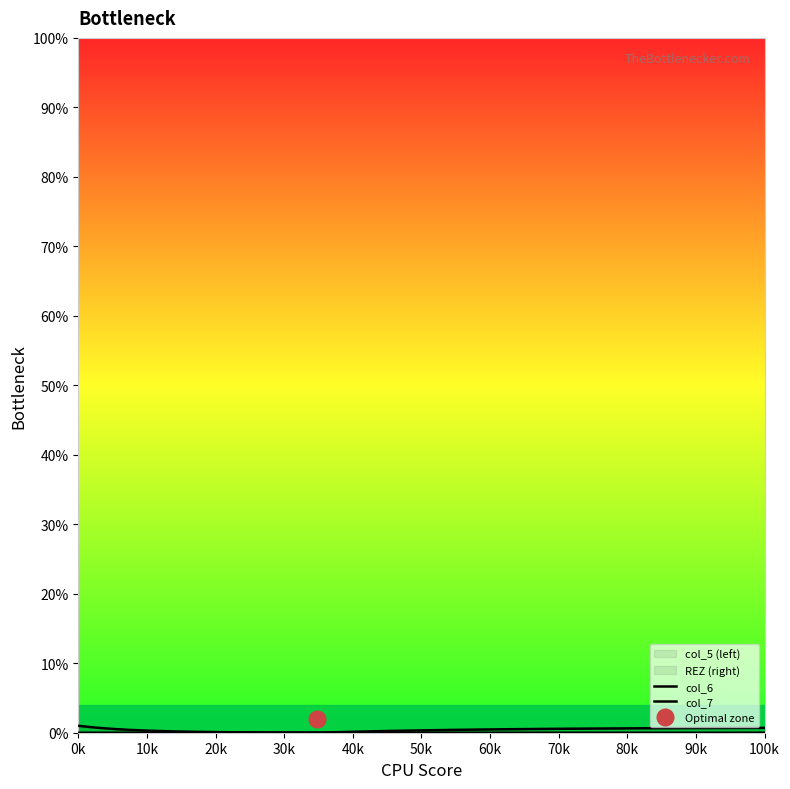

At 2, list the series in order from largest to smallest.

col_5, REZ, col_6, col_7